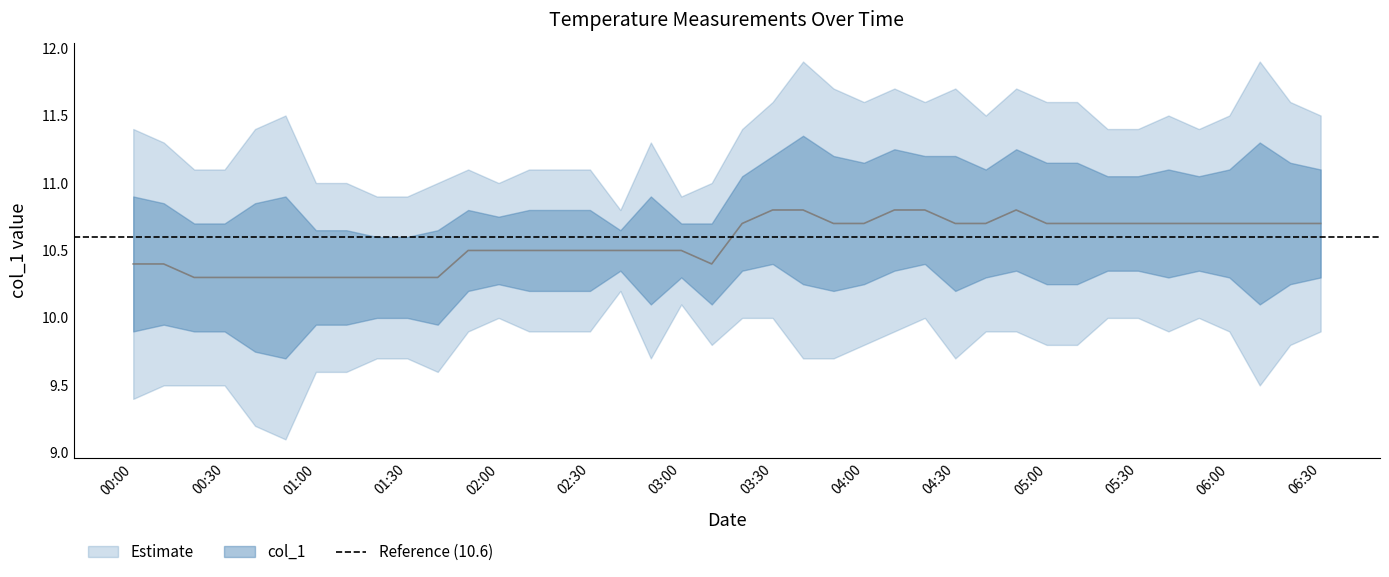

What is the sum of all values?

422.4